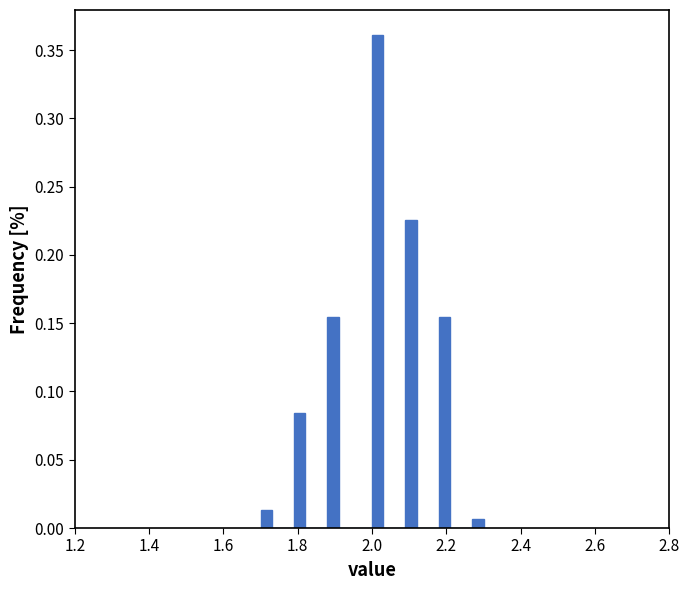

Around what value on the x-axis is the tallest bar? Give the approximate position of its centre, as read against the axis.

2.02